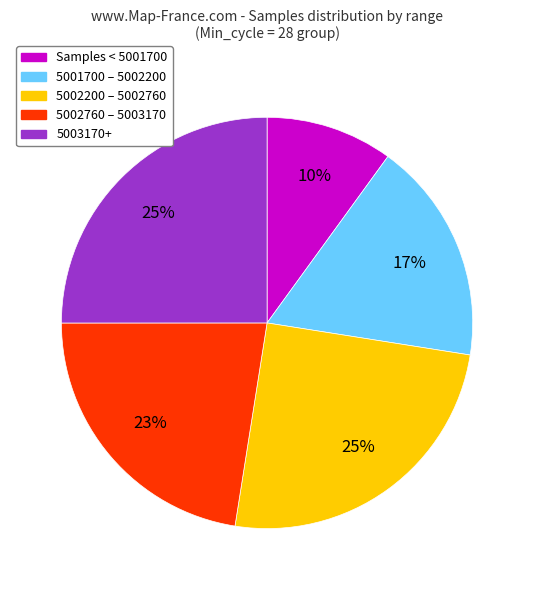

To the nearest percent, what is the difference between the largest and smallest slice percentages?

15%